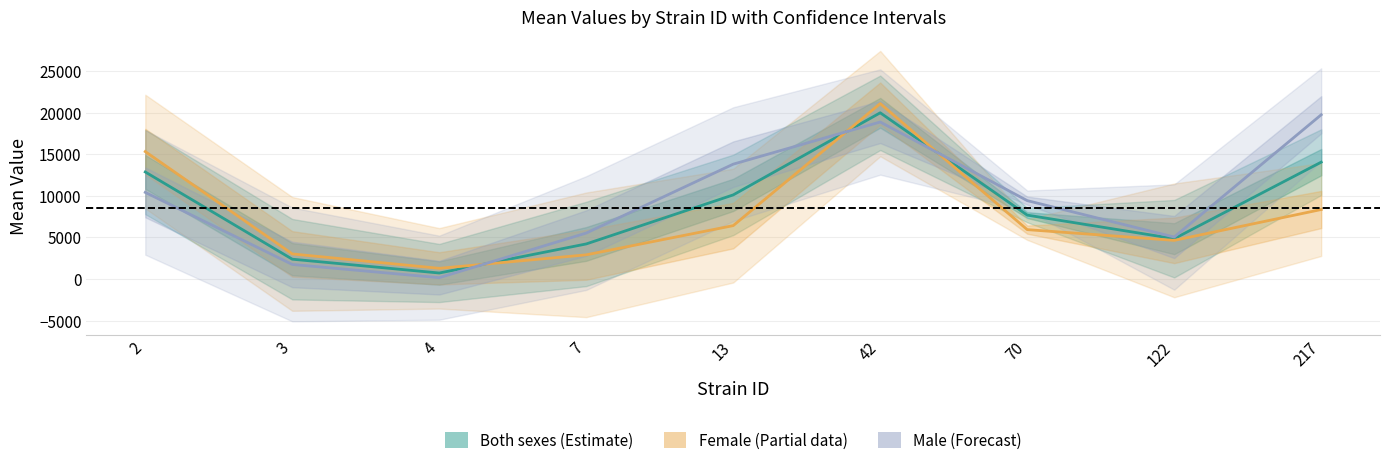

Reading left to right, transcribe all the data shown in this chart.

Both sexes (Estimate): 2=12867.4	3=2393.3	4=732.9	7=4224.7	13=10116.0	42=19976.1	70=7685.9	122=4853.8	217=14048.4
Female (Partial data): 2=15317.1	3=3024.6	4=1295.0	7=2917.4	13=6425.6	42=21081.3	70=5943.8	122=4652.7	217=8358.8
Male (Forecast): 2=10417.6	3=1761.9	4=170.8	7=5532.0	13=13806.5	42=18871.0	70=9427.9	122=5055.0	217=19738.0